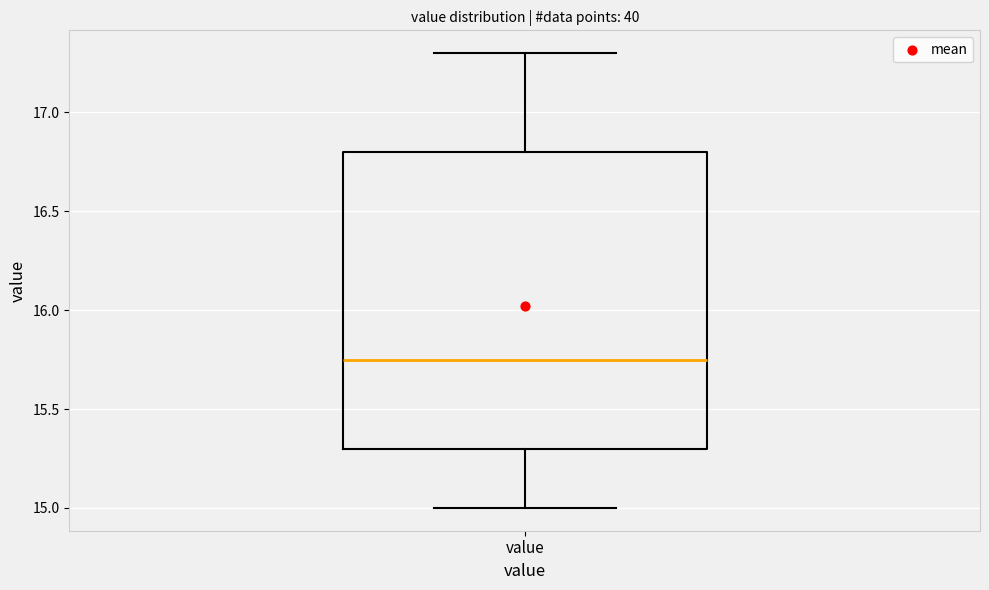

Where is the upper edge of the box for value on the y-axis? The values are not printed on the chart, so give them approximately, as read against the axis.

16.80